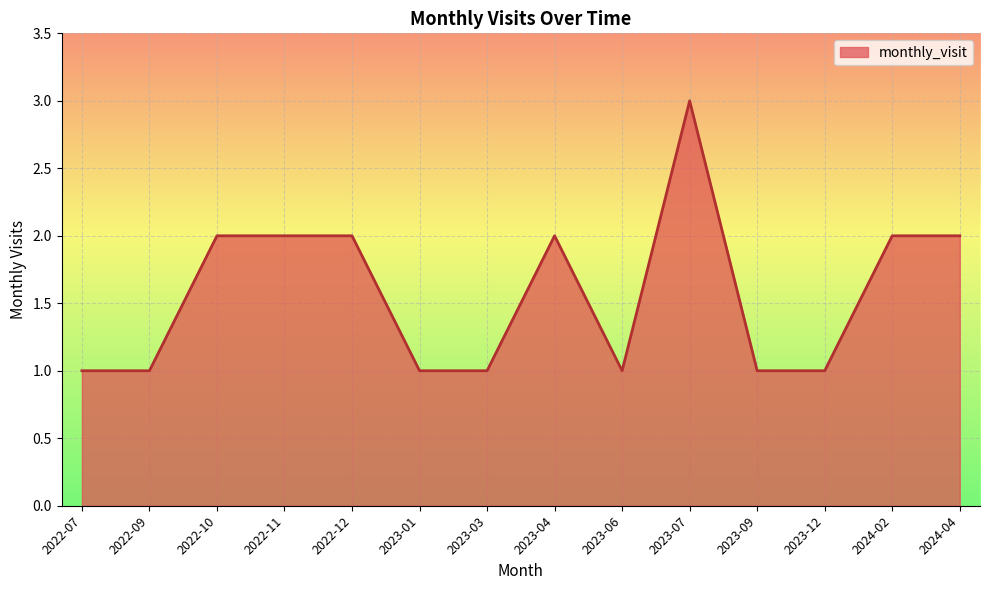

What is the difference between the maximum and minimum values?

2